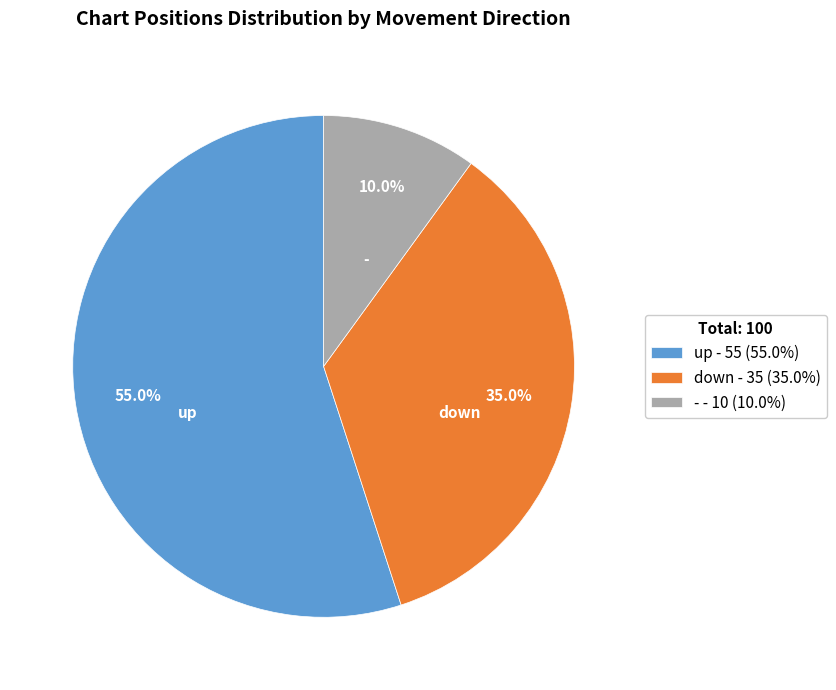

Which slice is the smallest?

-